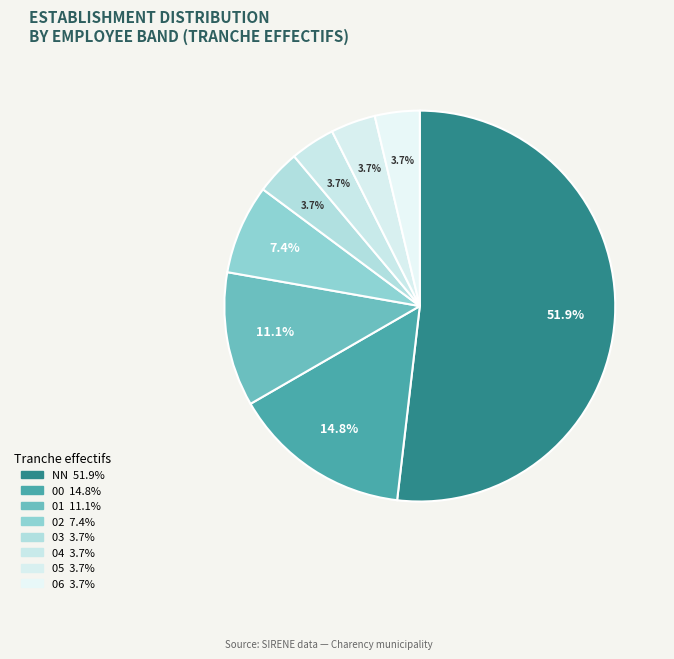

What portion of the pie excludes 00?

85.2%